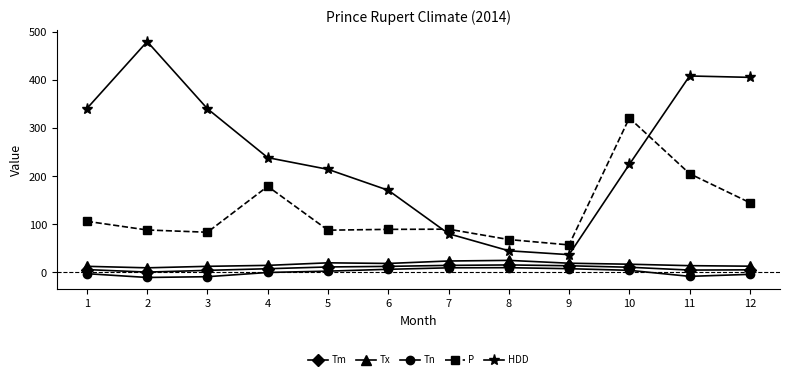

At which label does Tm first exceed 10?

5